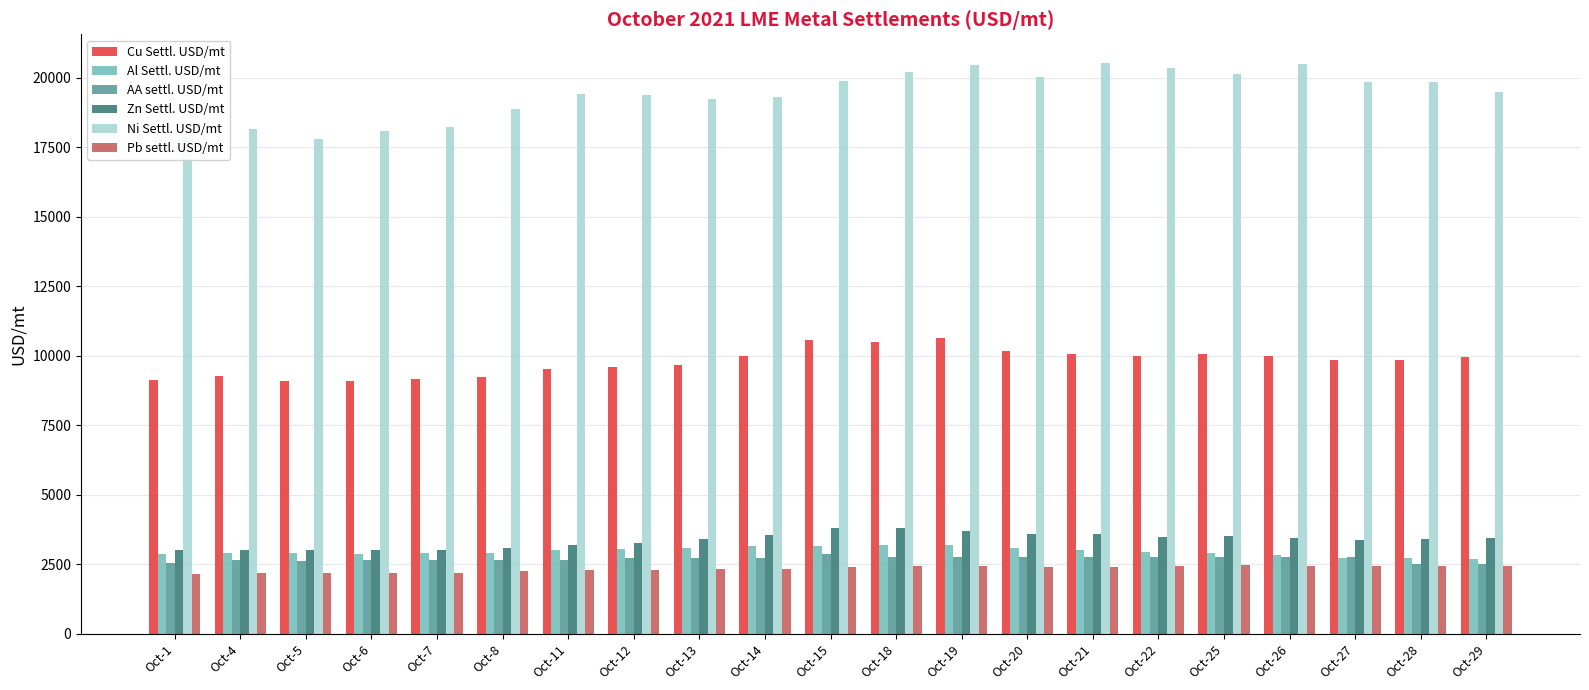

Is it true that Zn Settl. USD/mt equals 1552.8 at Oct-4?

False